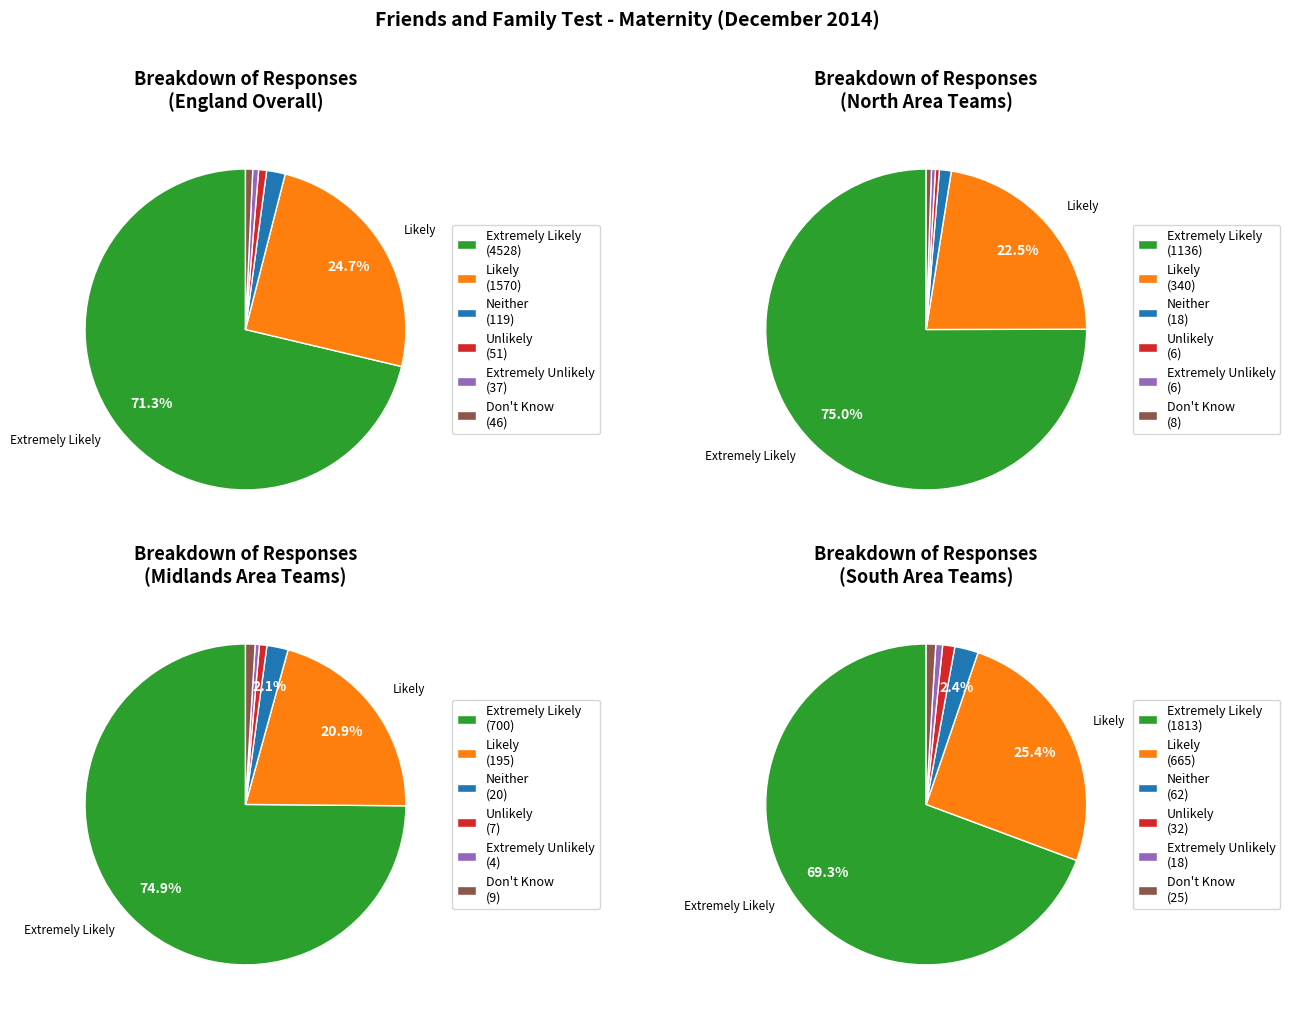

Which series has the largest range (max minus min)?

Extremely Likely